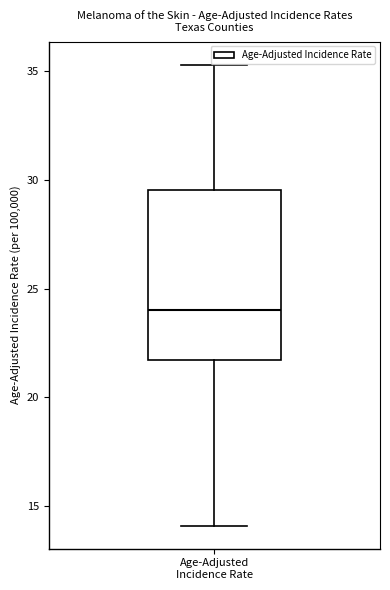

Transcribe this box plot: give where the median line is, the range the box spans, and where the two whiskers end, as read against the y-axis. The values are not printed on the chart, so give them approximately, as read against the axis.

median 24.0, box 21.5 to 29.5, whiskers 14.0 to 35.5